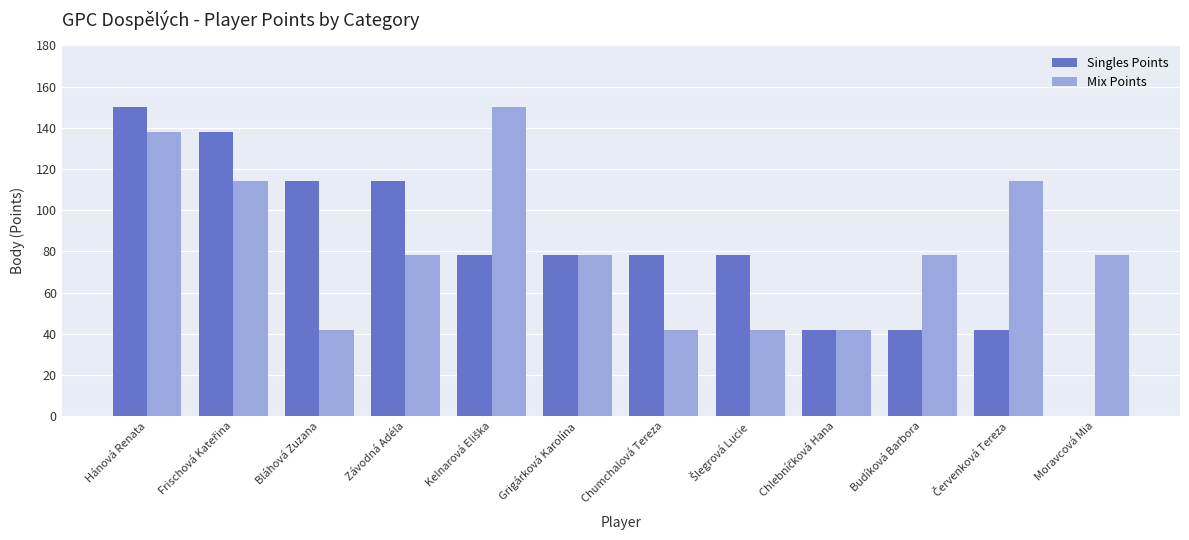

How many values in Singles Points are above zero?

11